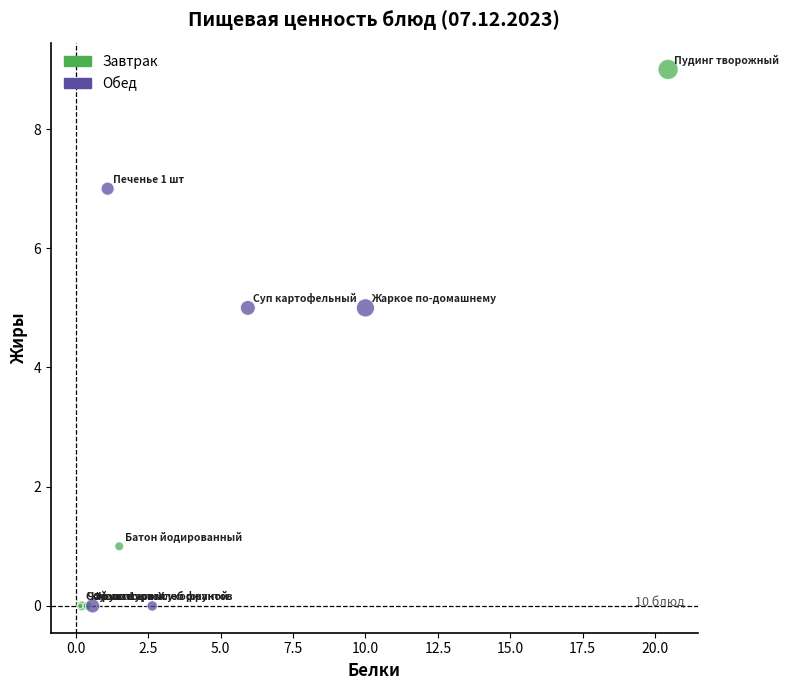

Which series has the largest Y range (max minus min)?

Завтрак